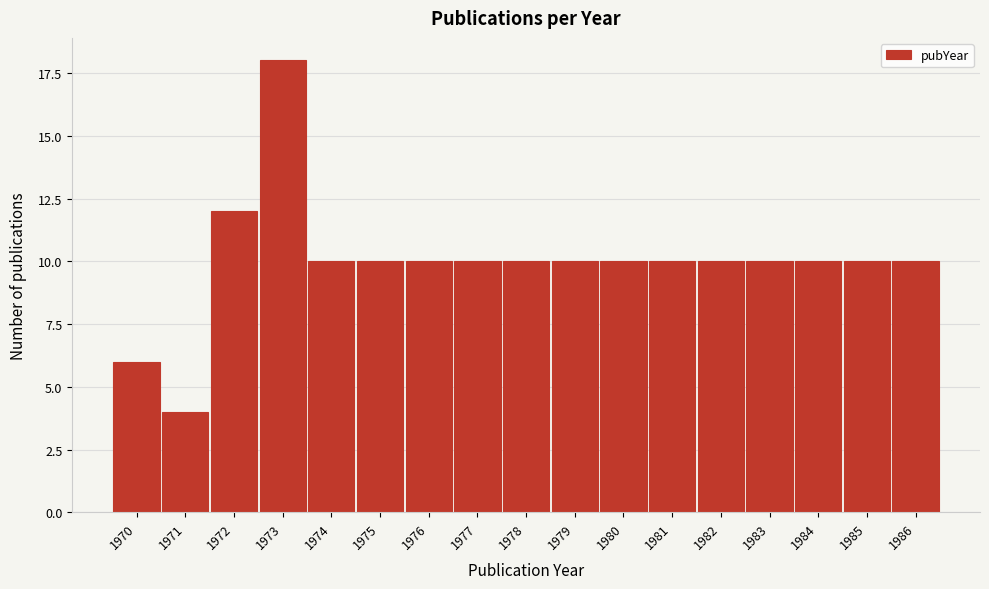

Reading right to left, extract all data points from this chart.

1986=10	1985=10	1984=10	1983=10	1982=10	1981=10	1980=10	1979=10	1978=10	1977=10	1976=10	1975=10	1974=10	1973=18	1972=12	1971=4	1970=6